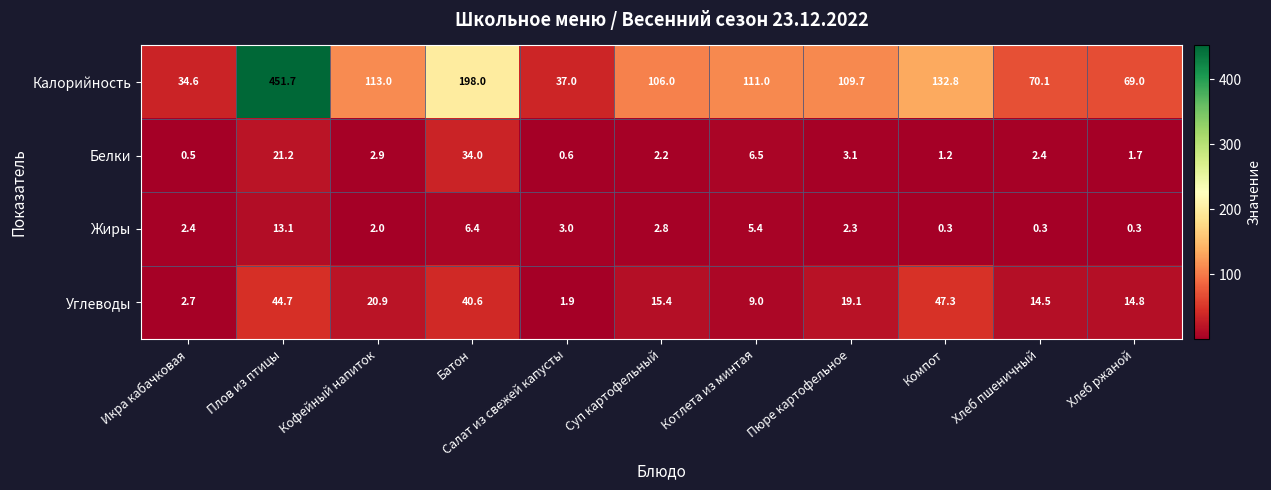

Which series has the largest total across all categories?

Калорийность